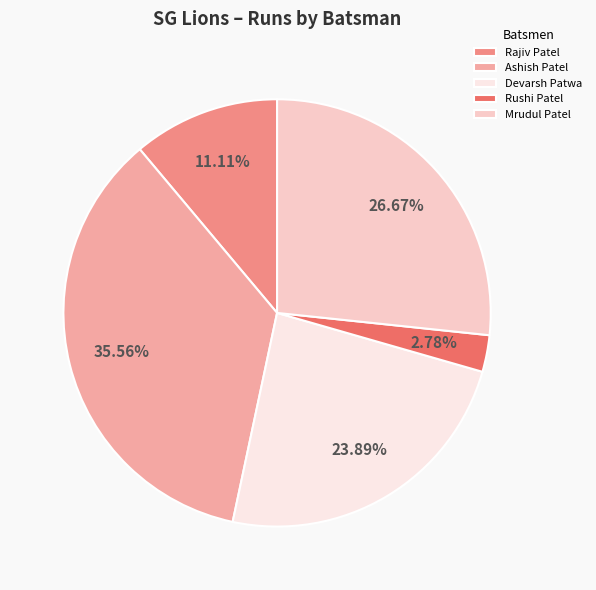

Count the number of slices in the pie.

5